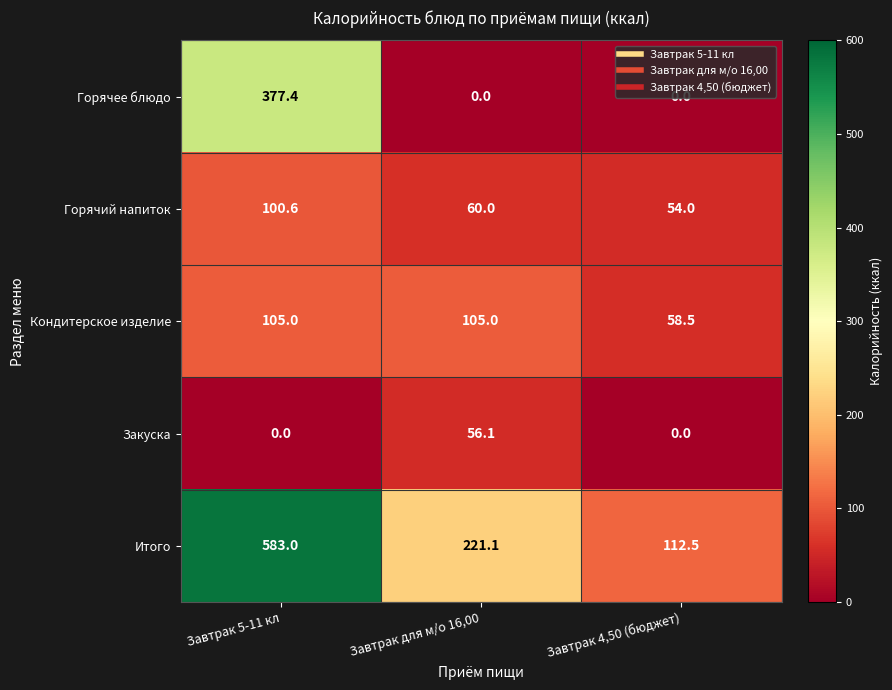

What value does the Итого series have at Завтрак 4,50 (бюджет)?

112.5